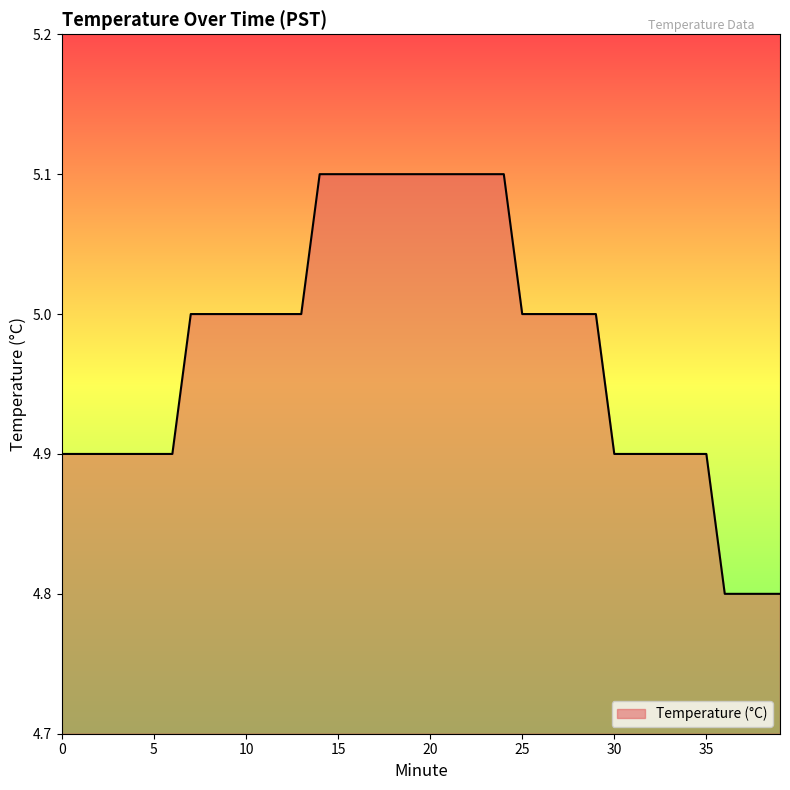

What is the difference between the maximum and minimum values?

0.3